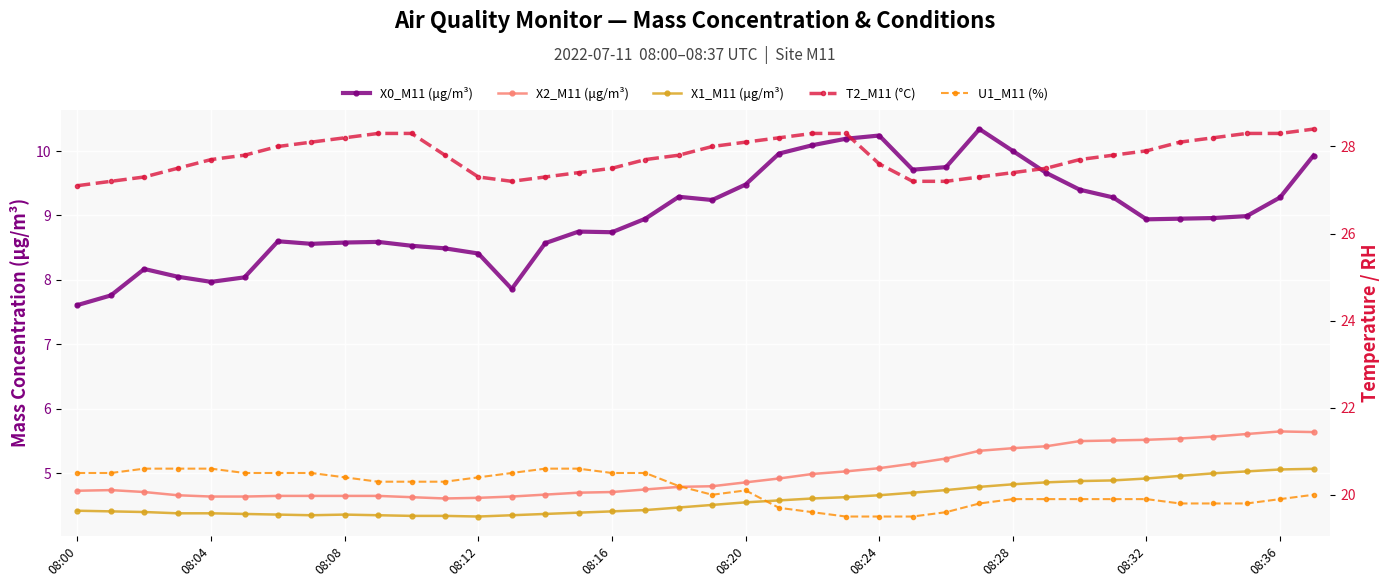

Reading left to right, list all the values displayed in this chart.

X0_M11 (μg/m³): 7.6	7.8	8.2	8.1	8.0	8.0	8.6	8.6	8.6	8.6	8.5	8.5	8.4	7.9	8.6	8.8	8.7	8.9	9.3	9.2	9.5	10.0	10.1	10.2	10.2	9.7	9.8	10.3	10.0	9.7	9.4	9.3	8.9	8.9	9.0	9.0	9.3	9.9
X2_M11 (μg/m³): 4.7	4.7	4.7	4.7	4.6	4.6	4.7	4.7	4.7	4.7	4.6	4.6	4.6	4.6	4.7	4.7	4.7	4.8	4.8	4.8	4.9	4.9	5.0	5.0	5.1	5.2	5.2	5.3	5.4	5.4	5.5	5.5	5.5	5.5	5.6	5.6	5.7	5.6
X1_M11 (μg/m³): 4.4	4.4	4.4	4.4	4.4	4.4	4.4	4.3	4.4	4.3	4.3	4.3	4.3	4.3	4.4	4.4	4.4	4.4	4.5	4.5	4.5	4.6	4.6	4.6	4.7	4.7	4.7	4.8	4.8	4.9	4.9	4.9	4.9	5.0	5.0	5.0	5.1	5.1
T2_M11 (°C): 27.1	27.2	27.3	27.5	27.7	27.8	28.0	28.1	28.2	28.3	28.3	27.8	27.3	27.2	27.3	27.4	27.5	27.7	27.8	28.0	28.1	28.2	28.3	28.3	27.6	27.2	27.2	27.3	27.4	27.5	27.7	27.8	27.9	28.1	28.2	28.3	28.3	28.4
U1_M11 (%): 20.5	20.5	20.6	20.6	20.6	20.5	20.5	20.5	20.4	20.3	20.3	20.3	20.4	20.5	20.6	20.6	20.5	20.5	20.2	20.0	20.1	19.7	19.6	19.5	19.5	19.5	19.6	19.8	19.9	19.9	19.9	19.9	19.9	19.8	19.8	19.8	19.9	20.0